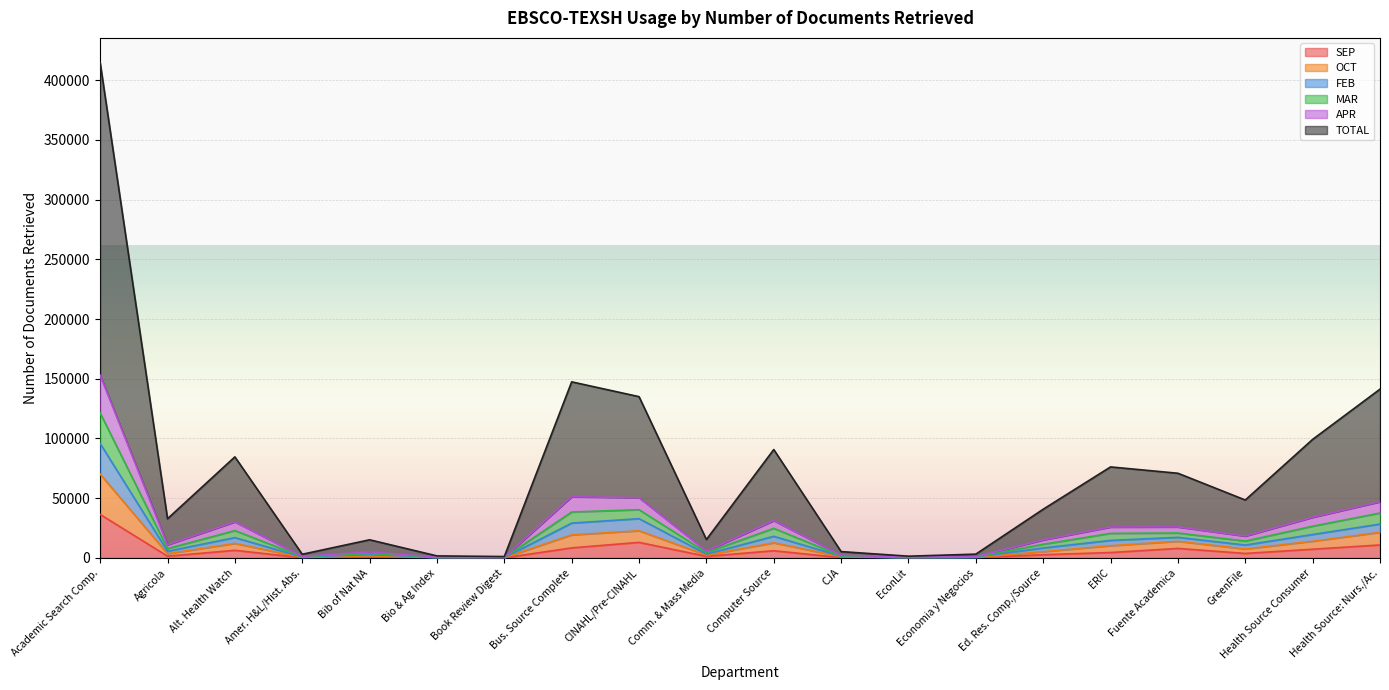

What is the highest value of the SEP series?

36417